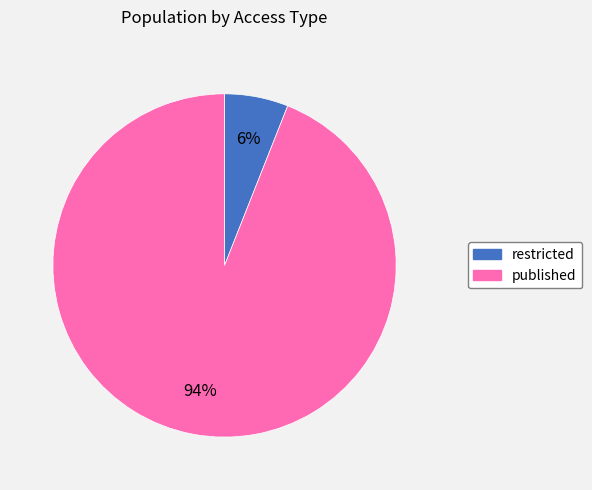

To the nearest percent, what is the average slice percentage?

50%